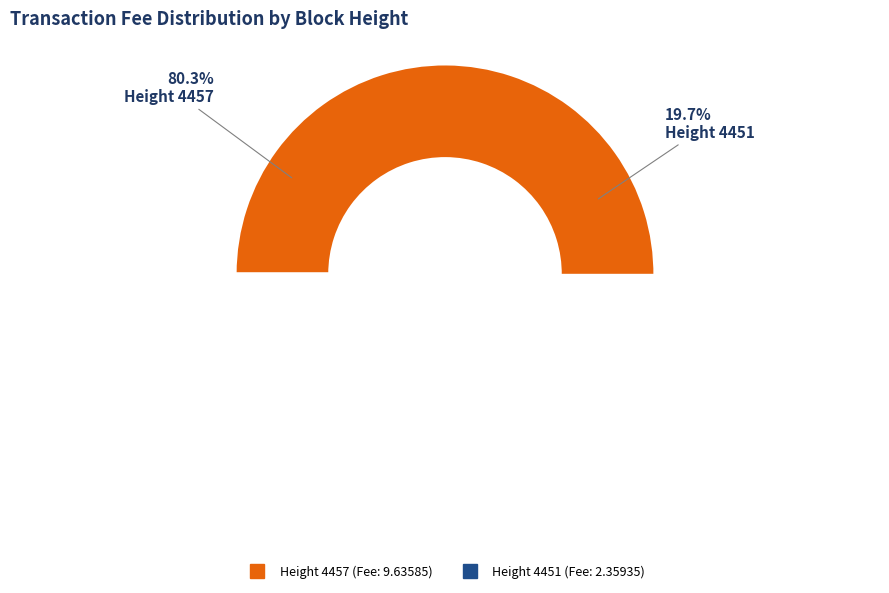

How many slices are in this pie chart?

2